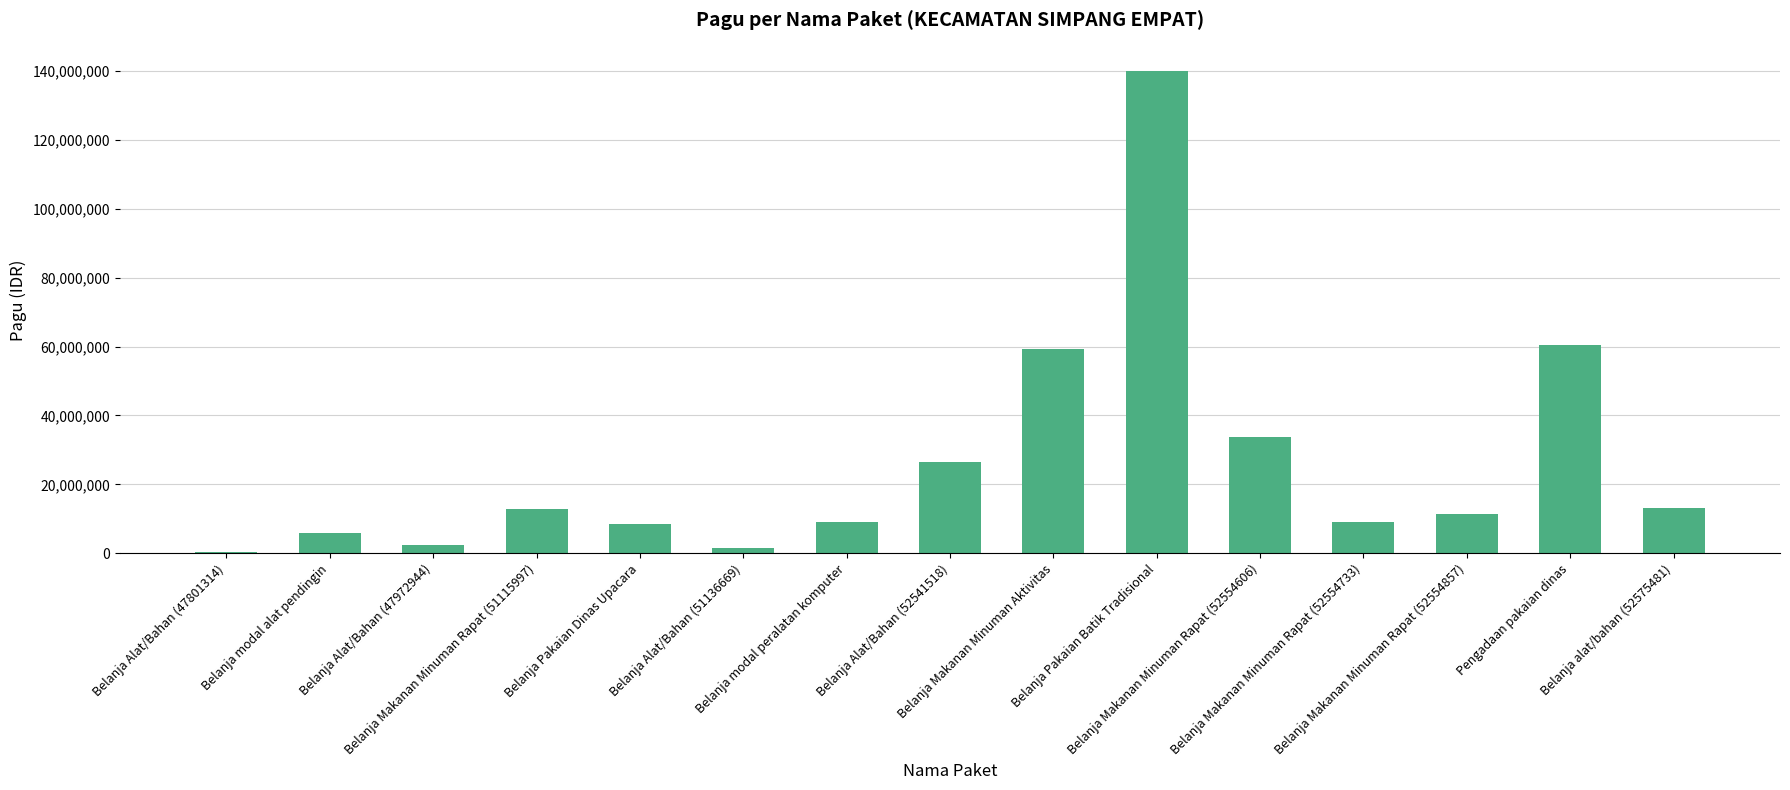

What is the sum of all values?

393482150